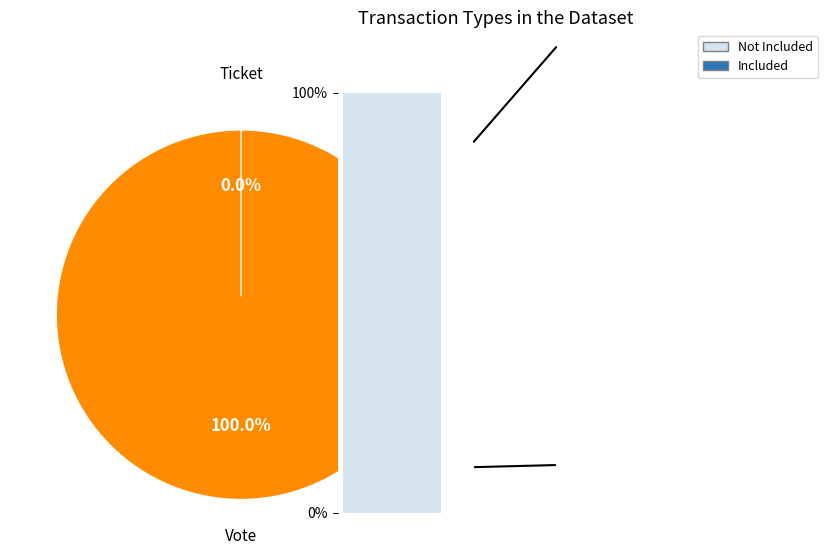

Which slice is the largest?

Vote